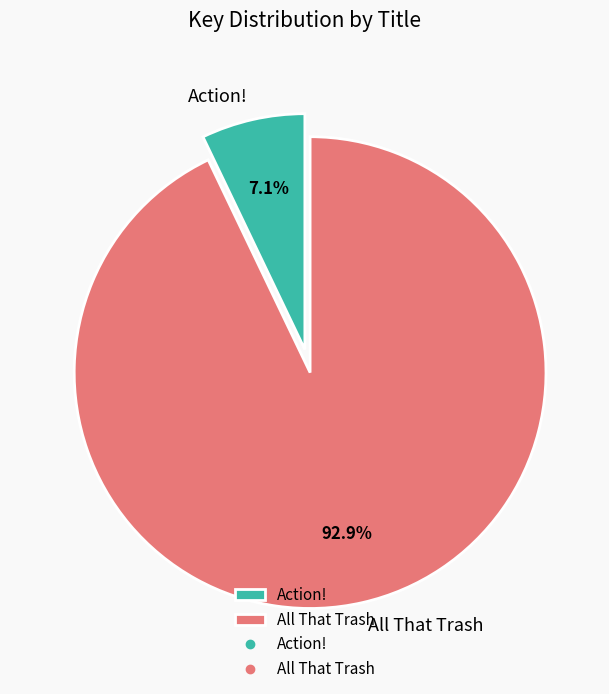

How many segments does this pie chart have?

2